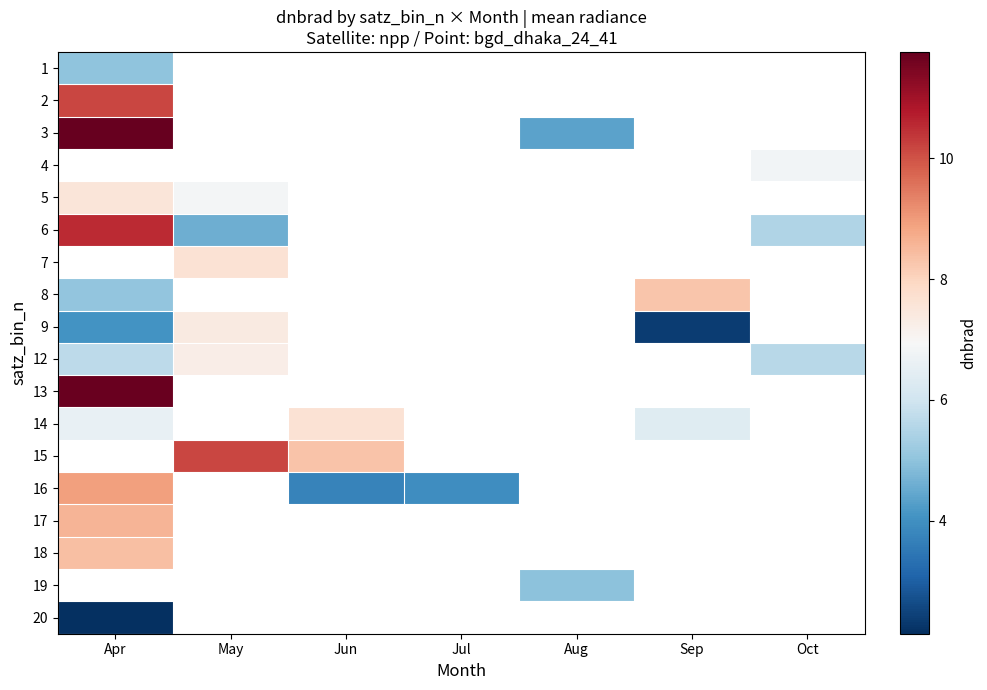

List the labels in order of 3 value, smallest first.

Apr, May, Jun, Jul, Aug, Sep, Oct